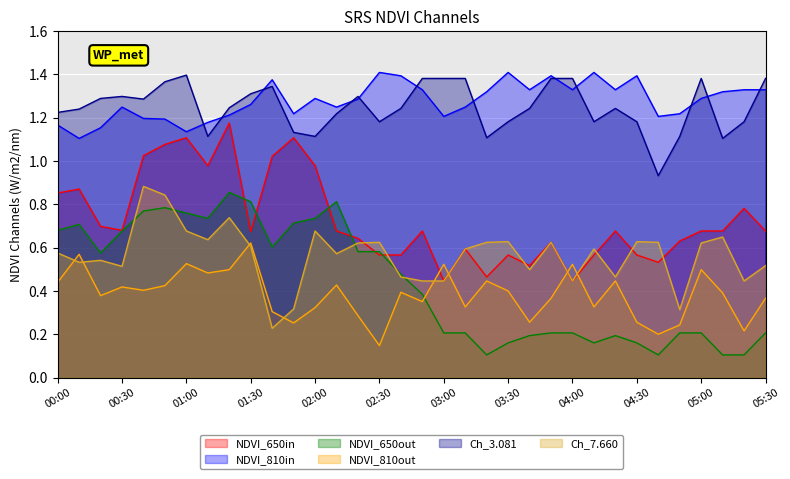

What is the spread (max minus min) of values at 01:00?

0.9